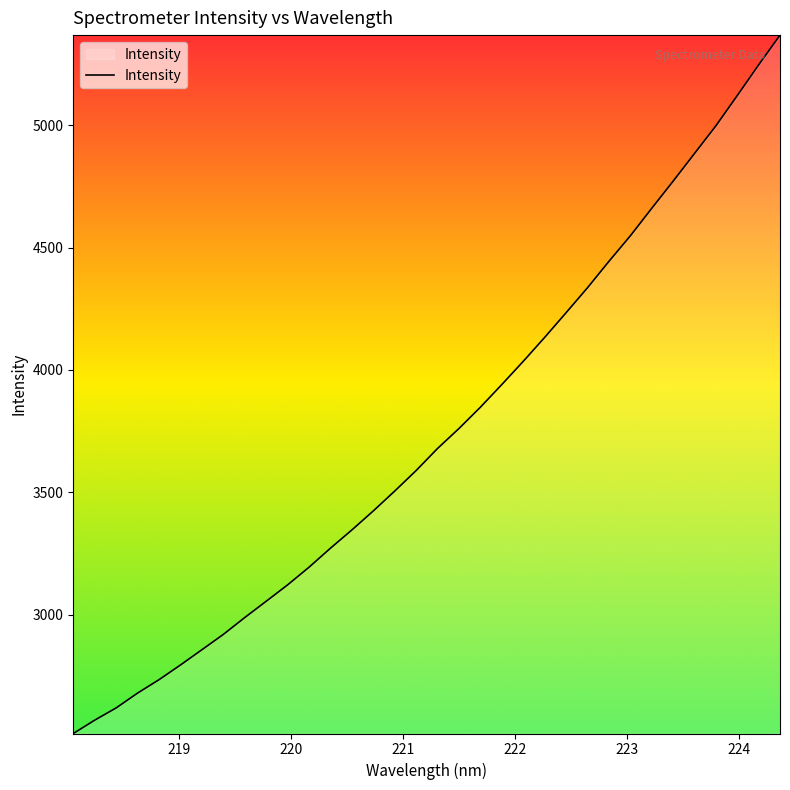

Does the chart have visible grid lines?

No